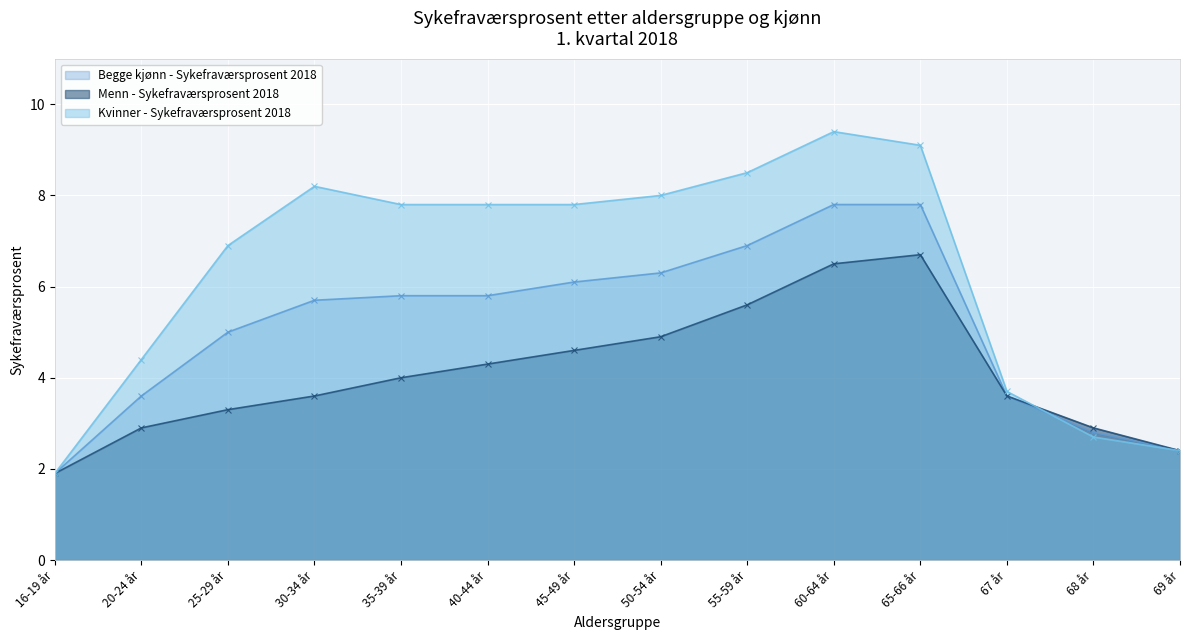

Reading right to left, list all the values displayed in this chart.

Begge kjønn - Sykefraværsprosent 2018: 2.4	2.8	3.6	7.8	7.8	6.9	6.3	6.1	5.8	5.8	5.7	5.0	3.6	1.9
Menn - Sykefraværsprosent 2018: 2.4	2.9	3.6	6.7	6.5	5.6	4.9	4.6	4.3	4.0	3.6	3.3	2.9	1.9
Kvinner - Sykefraværsprosent 2018: 2.4	2.7	3.7	9.1	9.4	8.5	8.0	7.8	7.8	7.8	8.2	6.9	4.4	1.9